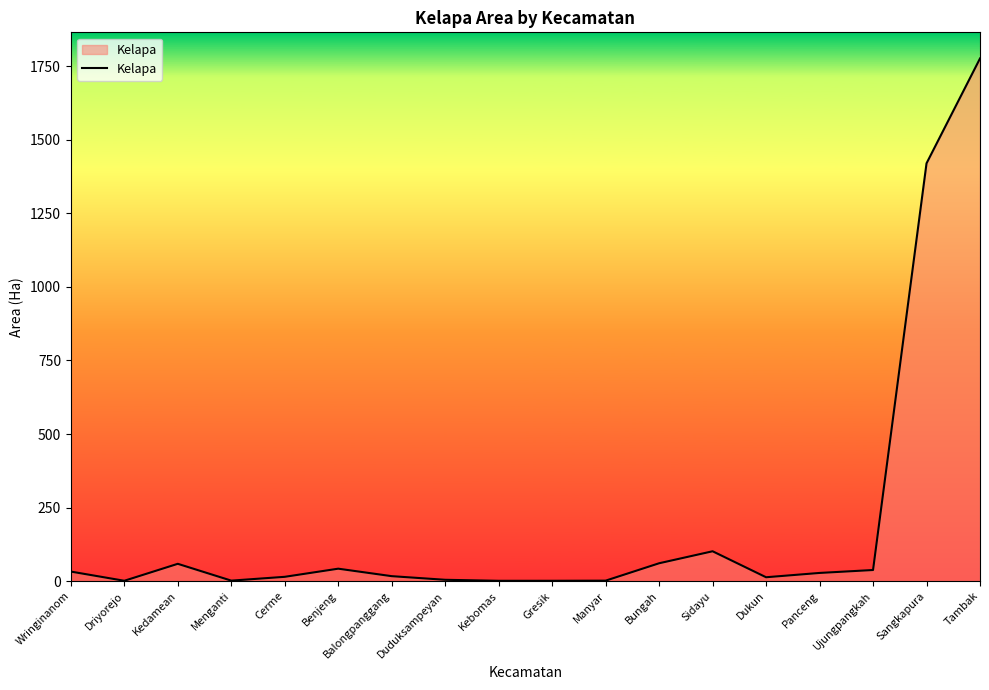

What is the maximum value shown in the chart?

1776.8